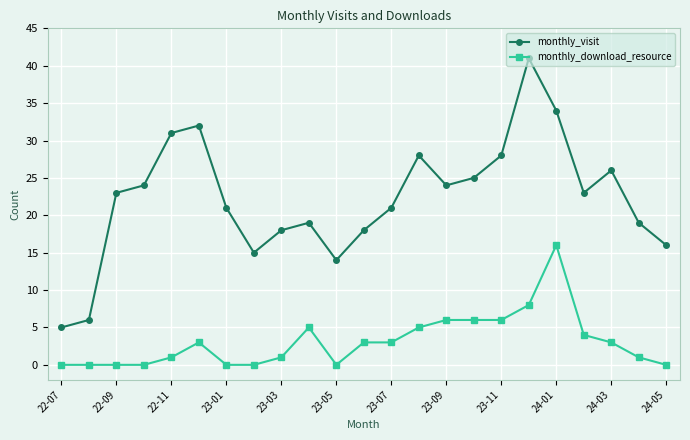

True or false: monthly_download_resource has more than 0 points higher than both neighbors.

True